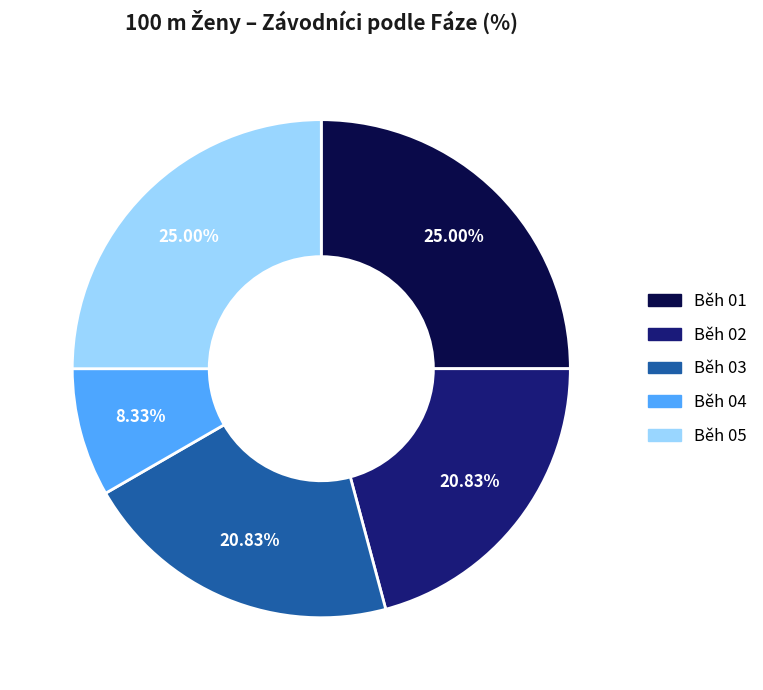

Is Běh 02 the majority of the pie?

No